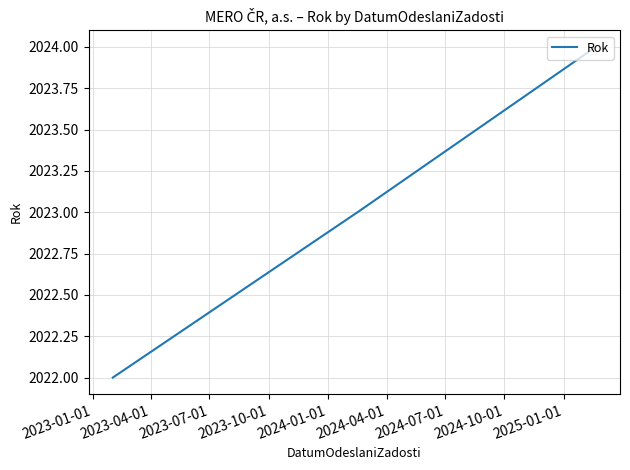

What is the greatest value displayed?

2024